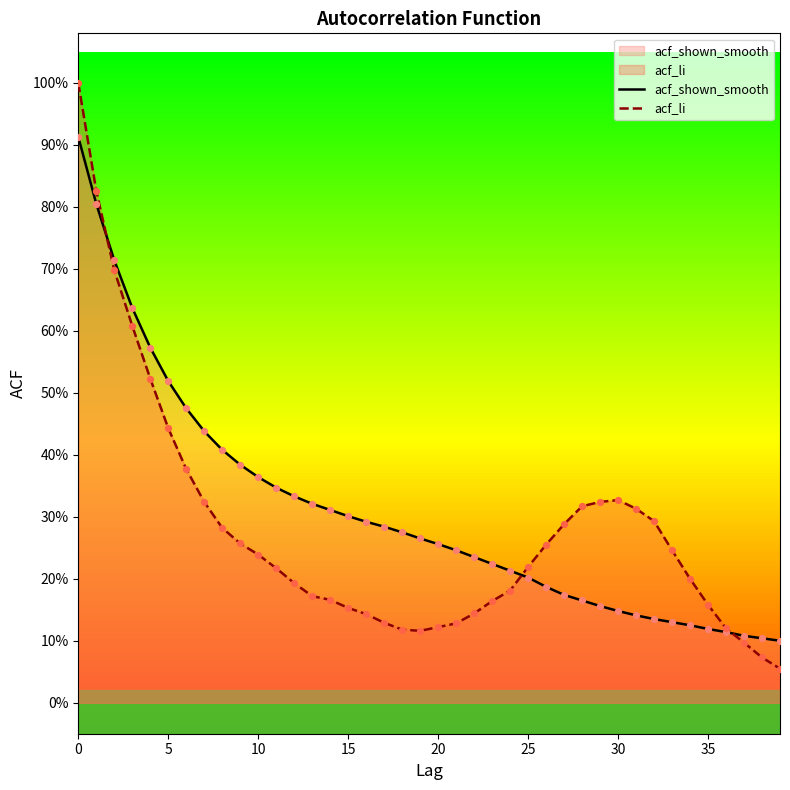

What are all the series names shown in the legend?

acf_shown_smooth, acf_li